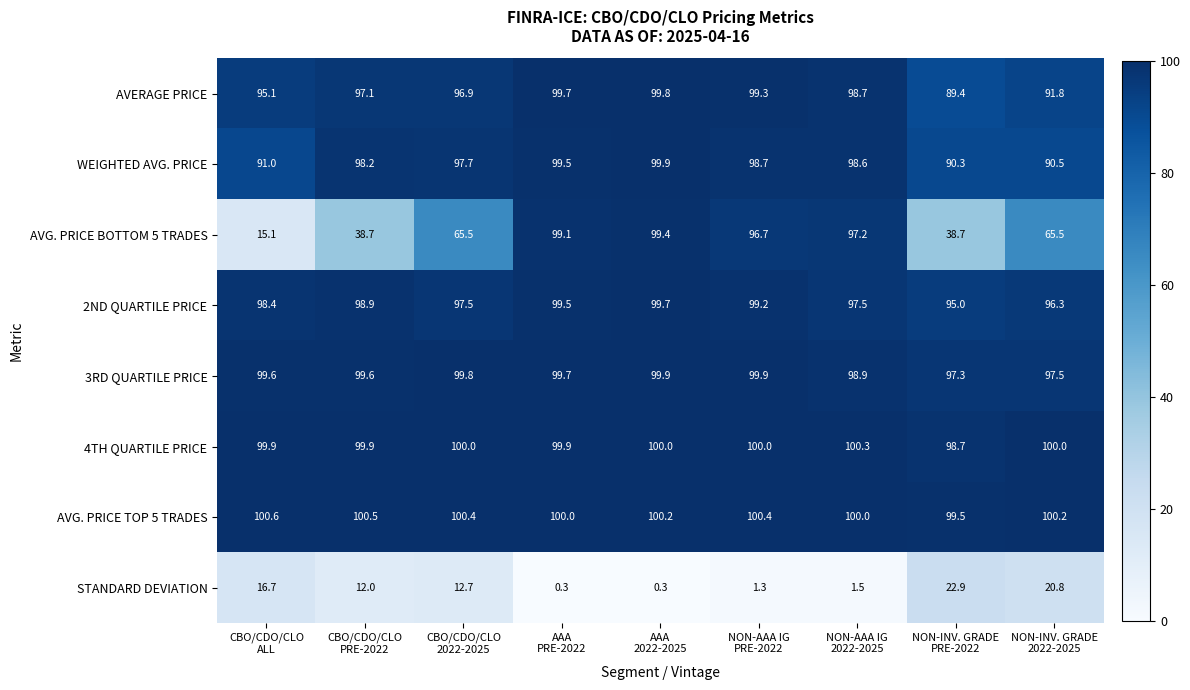

At how many categories does at least one series exceed 47?

9